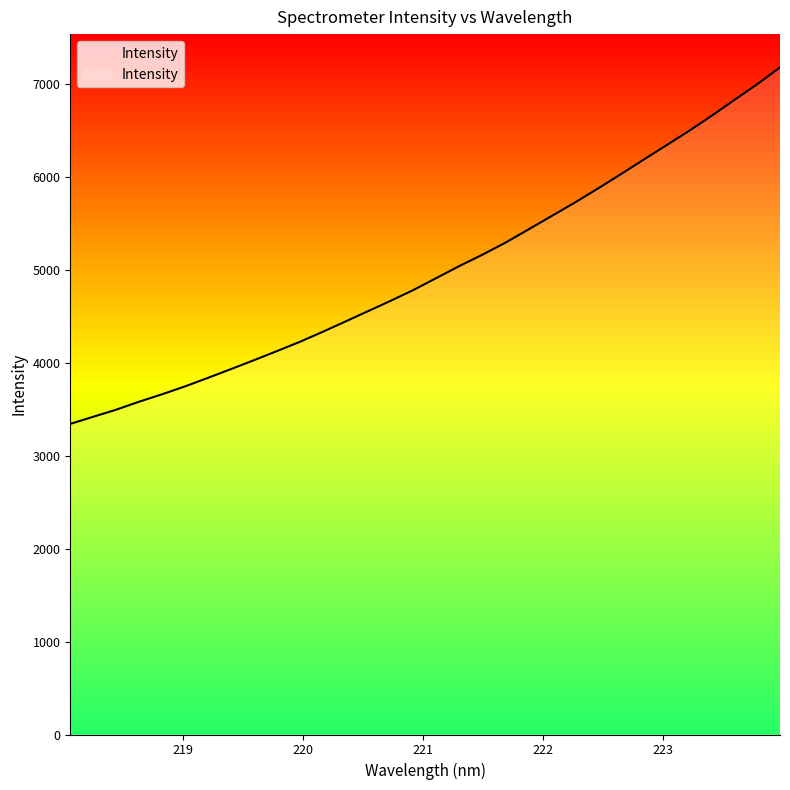

What is the minimum value shown in the chart?

3341.4